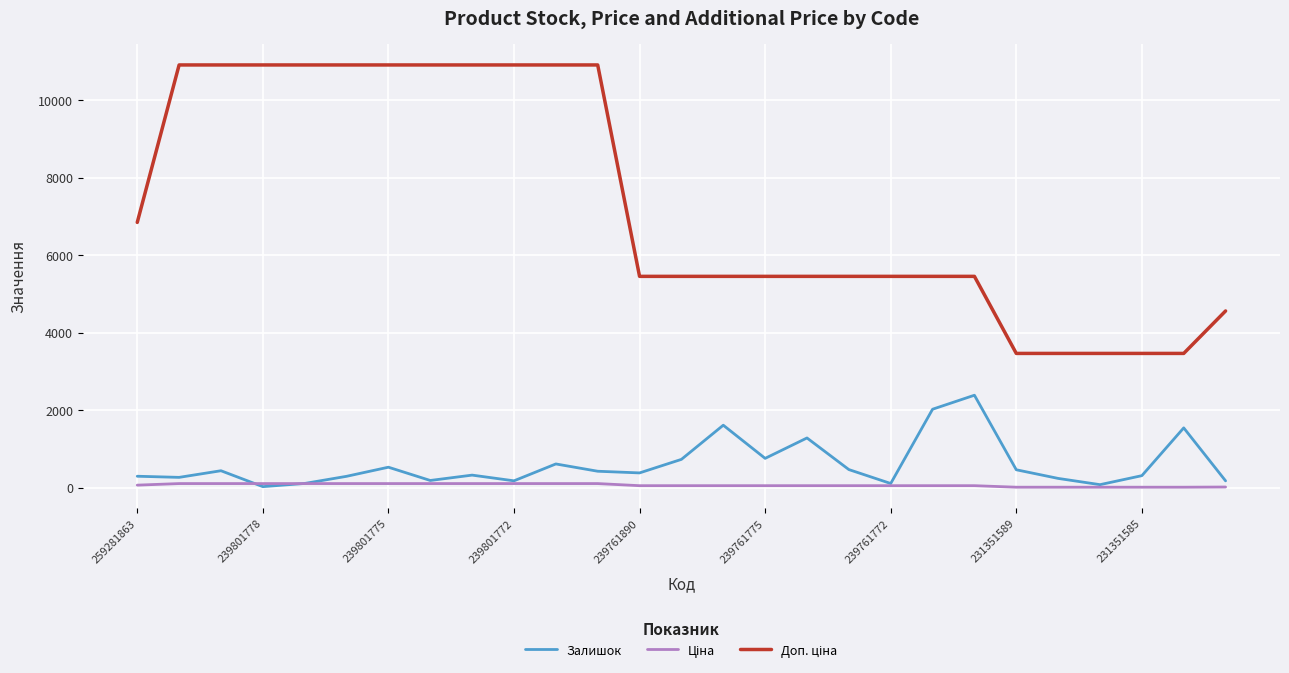

What is the maximum value shown in the chart?

10903.0